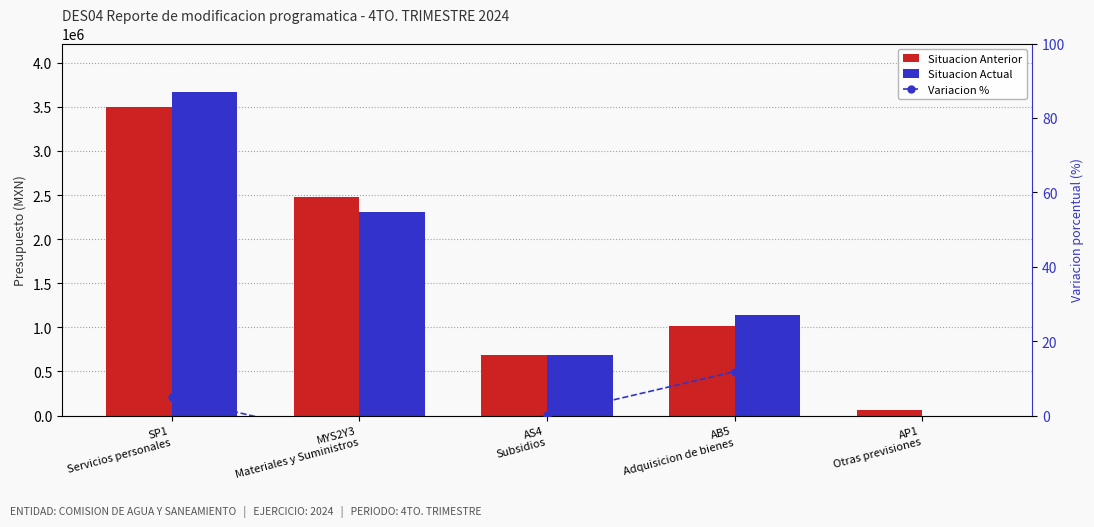

What is the difference between the maximum and minimum values in the Situacion Anterior series?

3435880.9